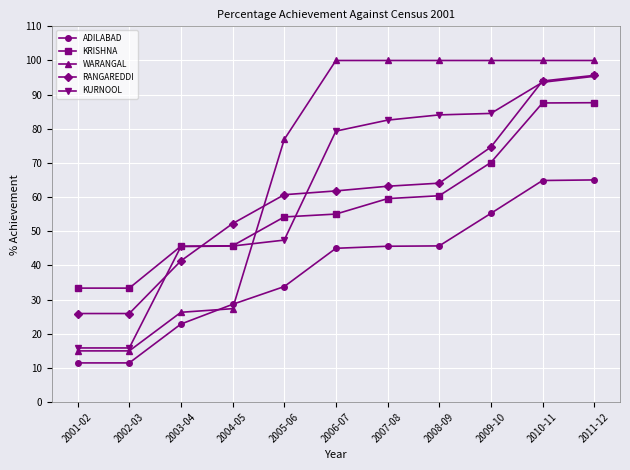

What is the total value across all series at 2009-10?

384.5